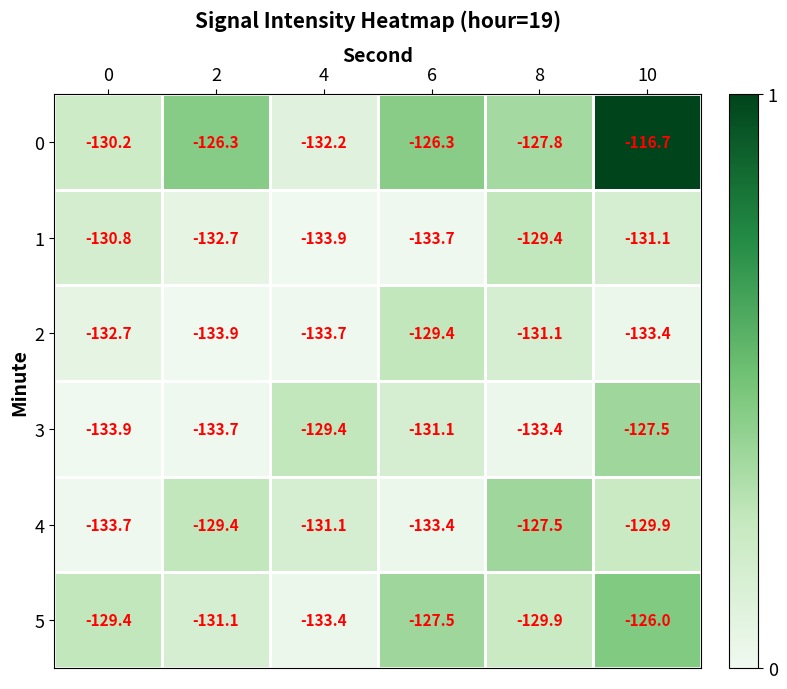

What is the difference between the maximum and minimum values in the 1 series?

4.5